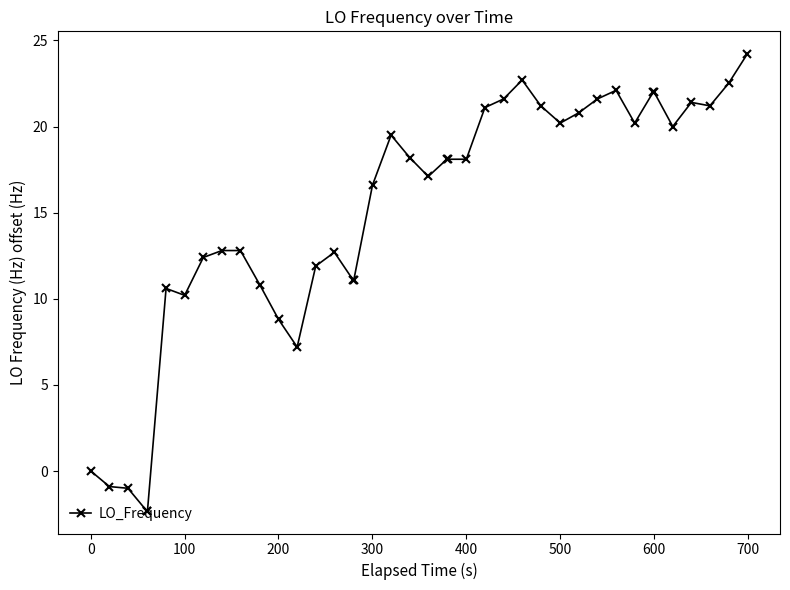

What is the minimum value shown in the chart?

-2.3